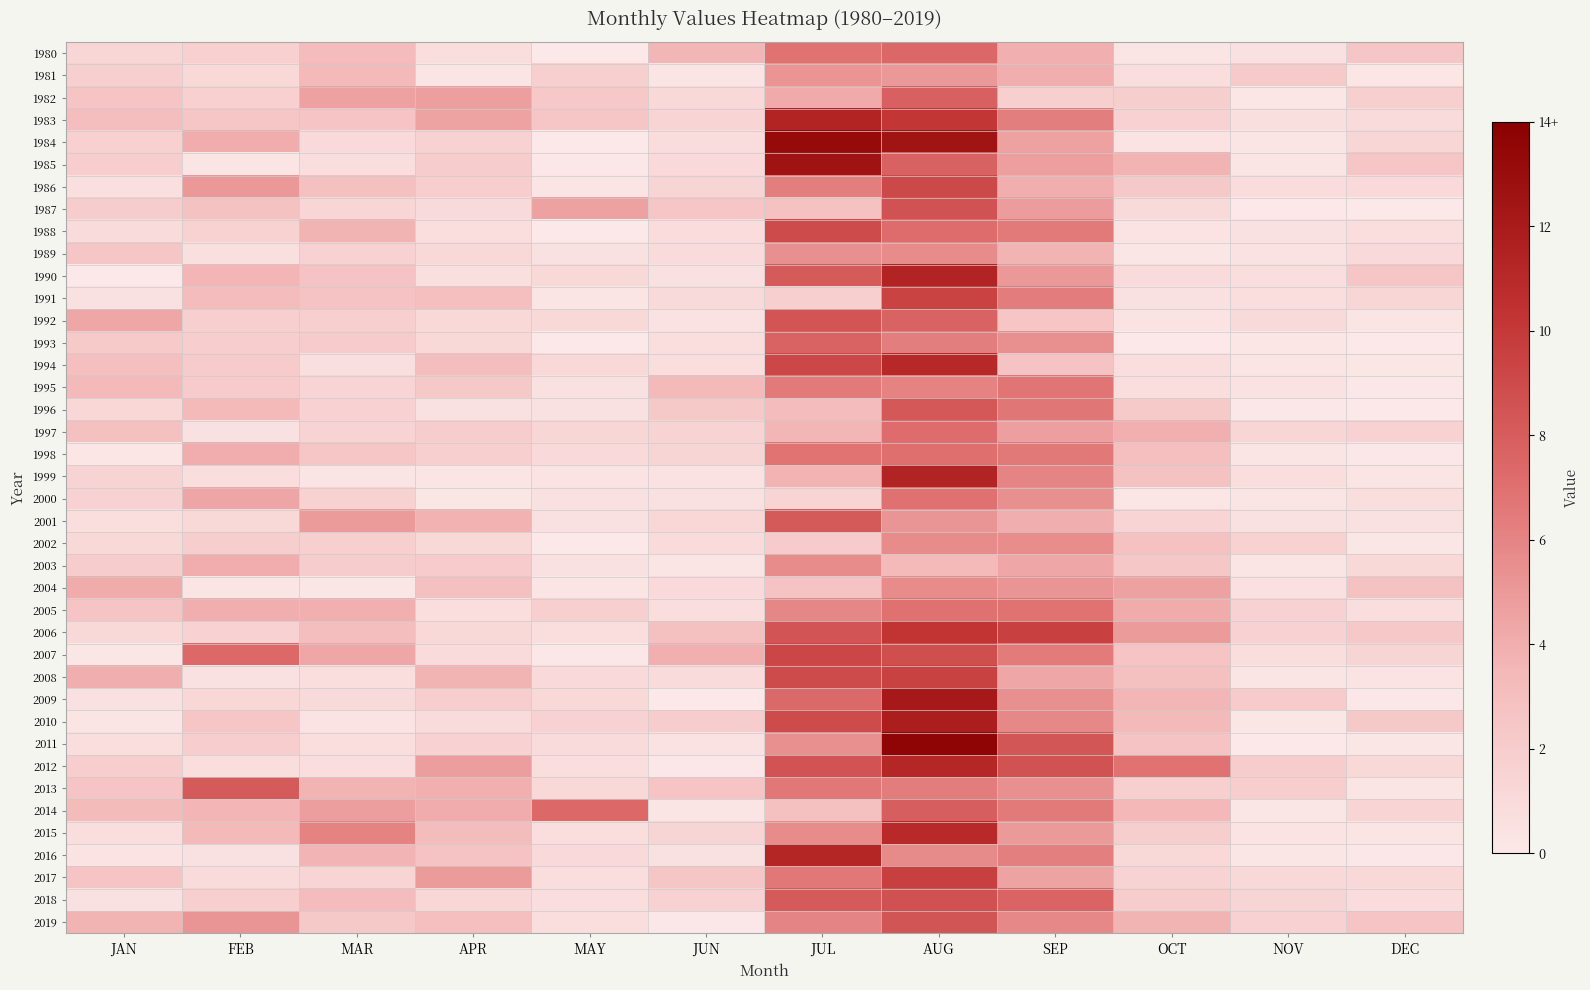

What is the greatest value displayed?

13.7